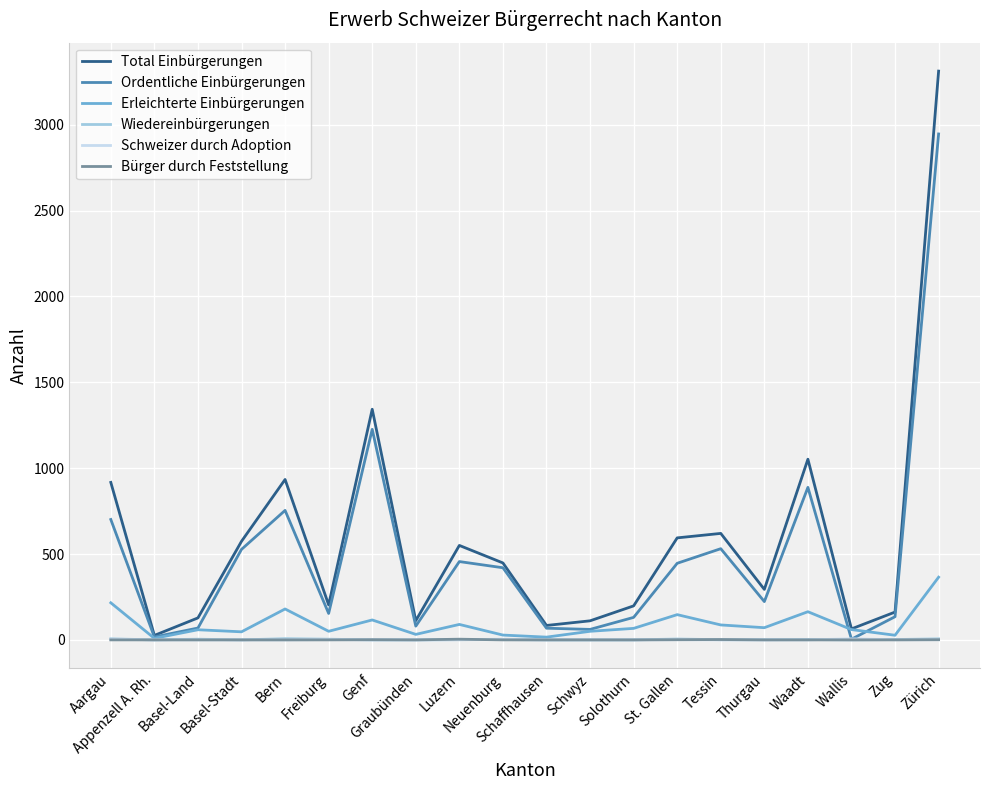

True or false: Schweizer durch Adoption has a value of 4 at Neuenburg.

True